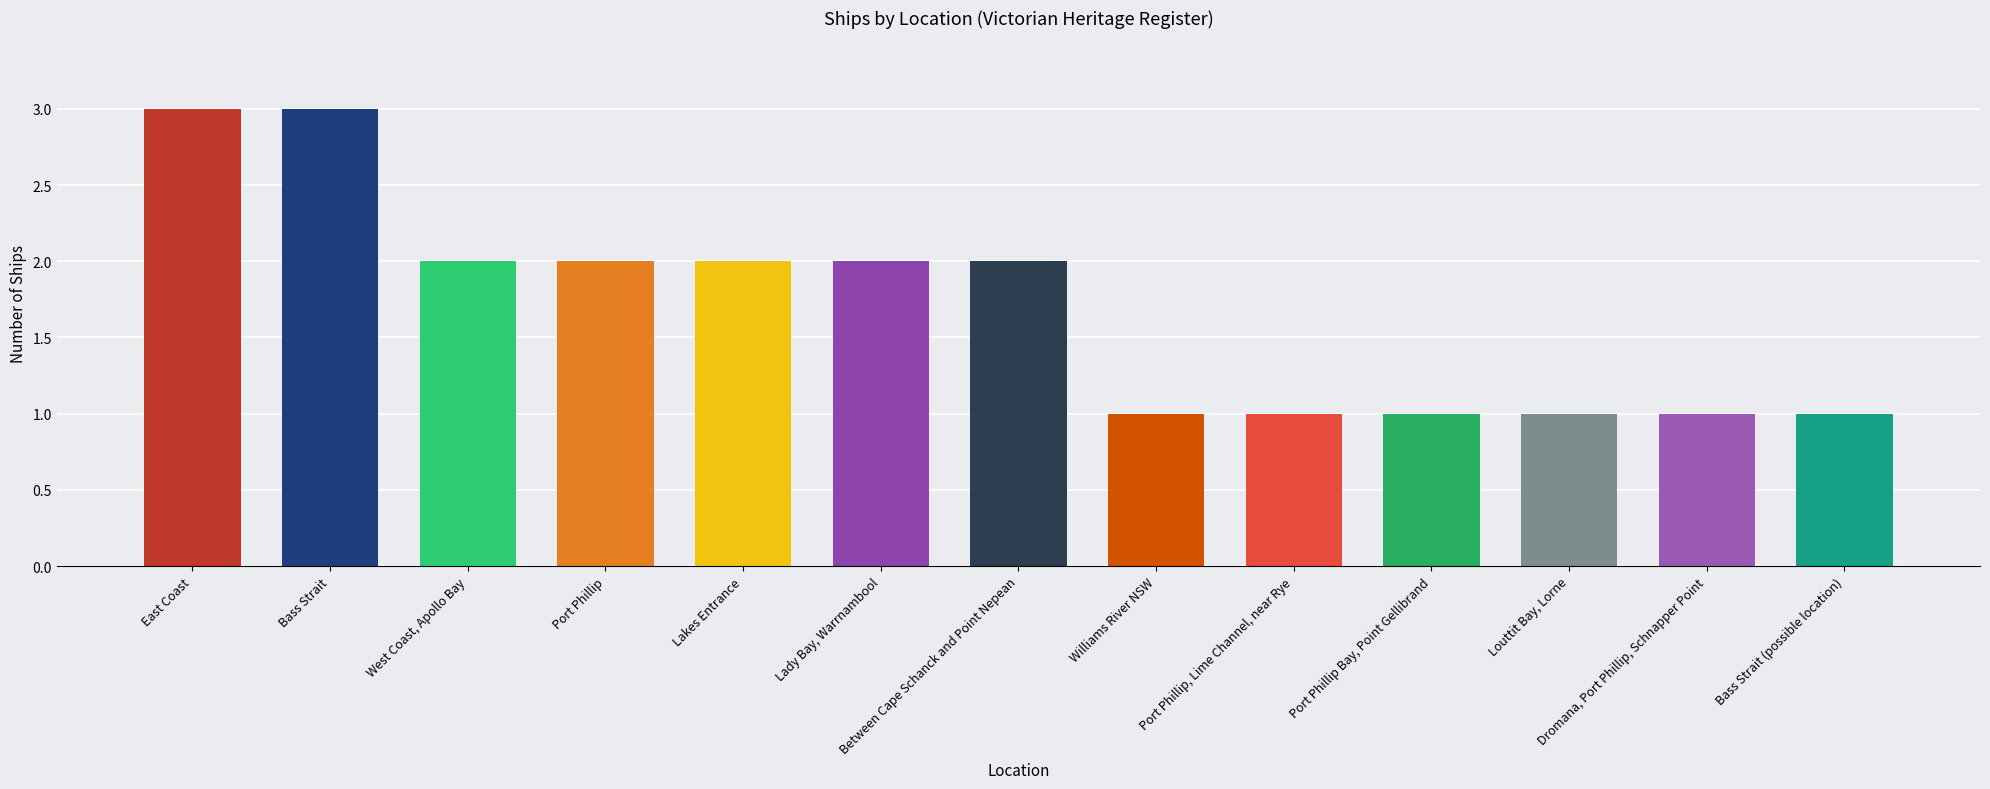

Count the number of categories in the chart.

13